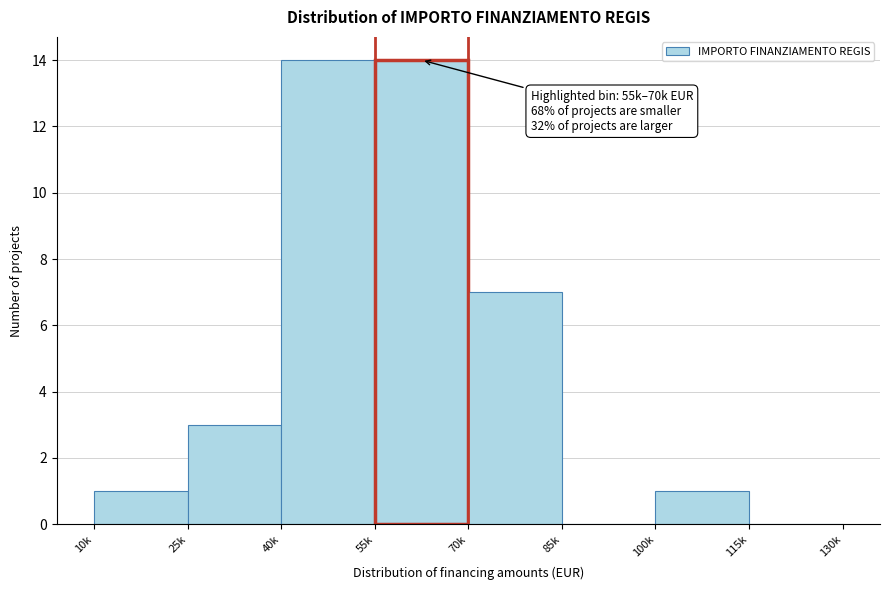

Reading left to right, extract all data points from this chart.

10k=1	25k=3	40k=14	55k=14	70k=7	85k=0	100k=1	115k=0